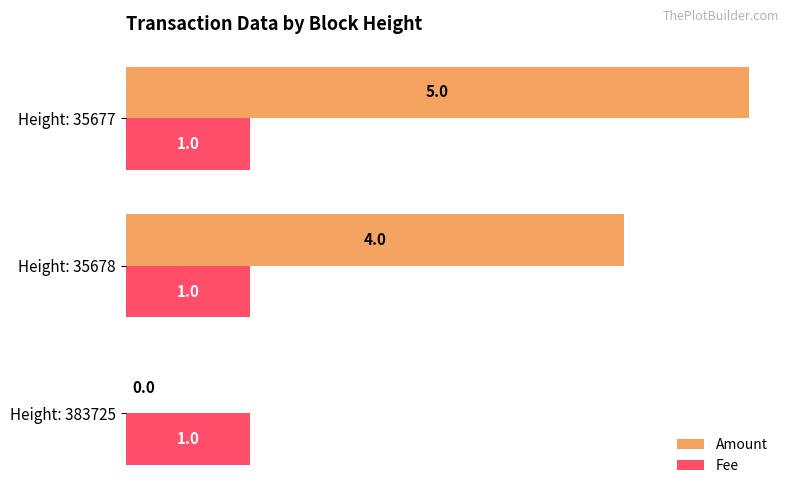

The value of Amount at Height: 383725 is -3. True or false?

False